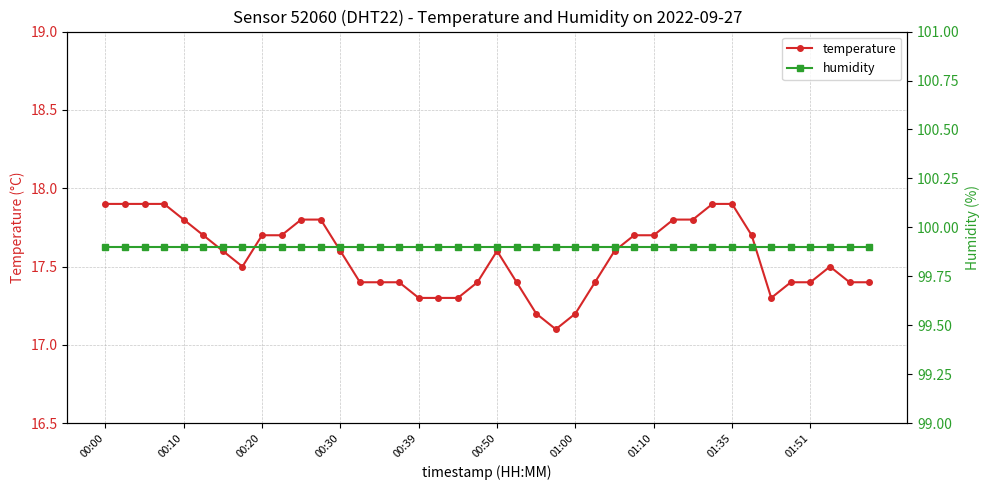

Which series has the largest range (max minus min)?

temperature